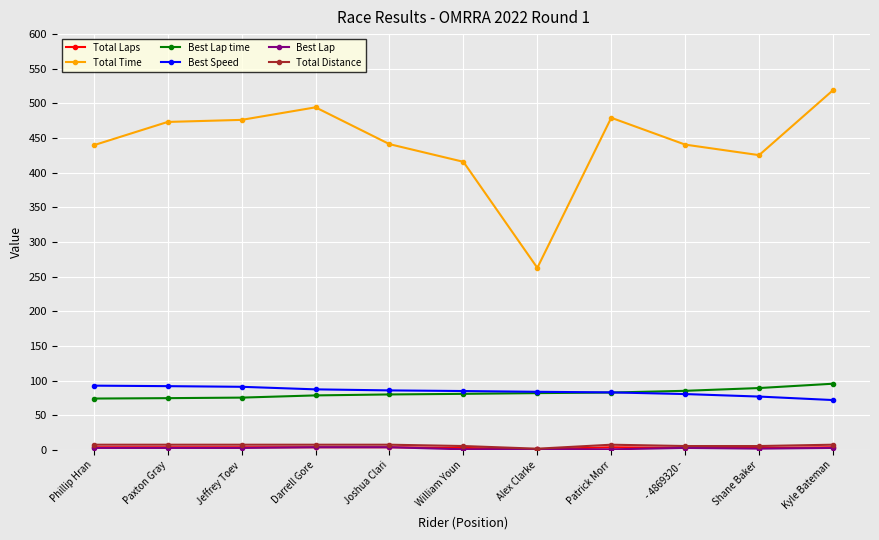

At how many categories does at least one series exceed 177?

11